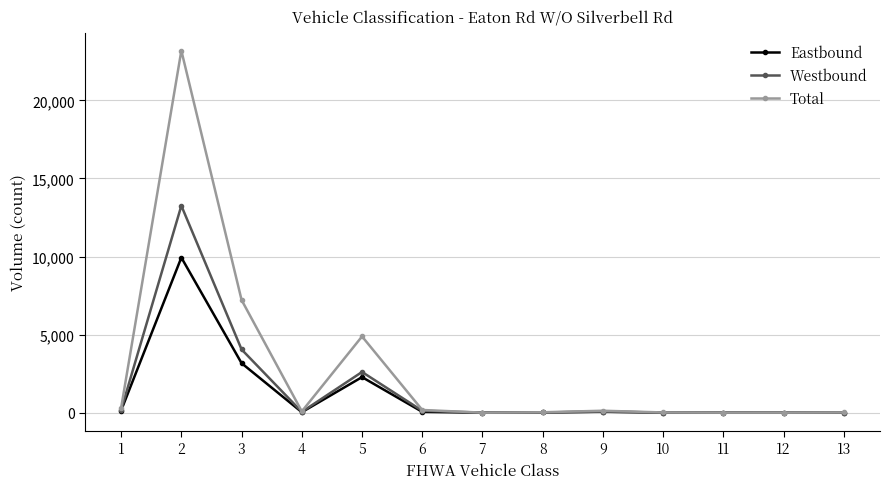

What are all the series names shown in the legend?

Eastbound, Westbound, Total